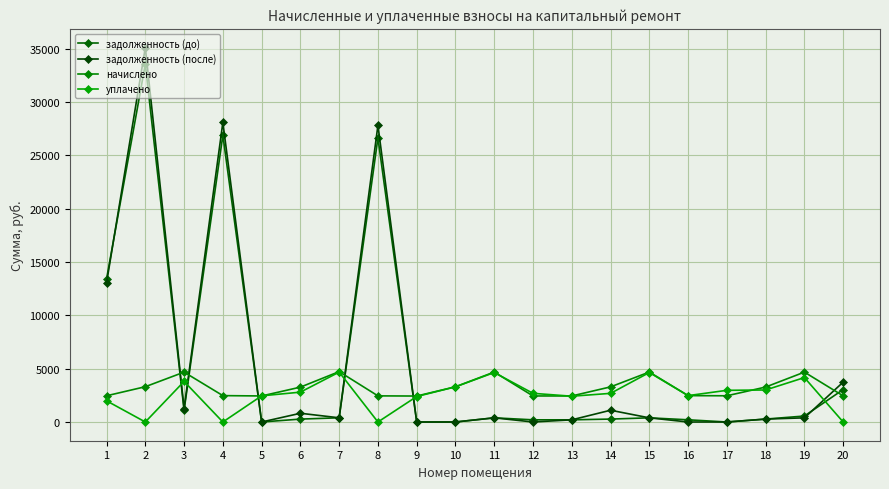

The value of начислено at 16 is 2474.3. True or false?

True